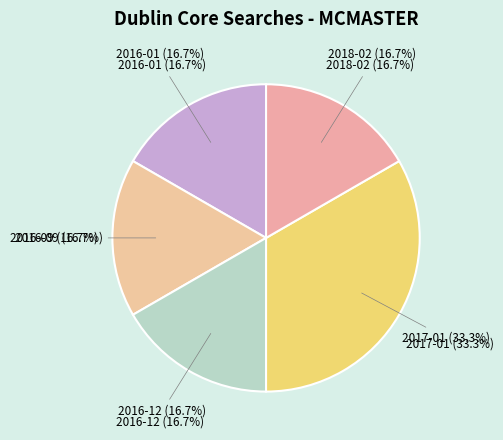

How many slices are in this pie chart?

5